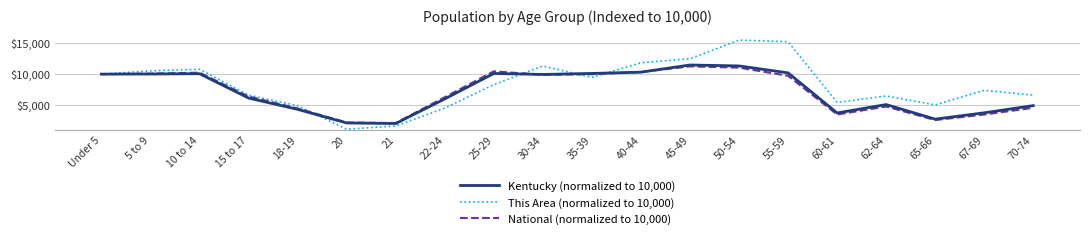

How many lines are shown in the chart?

3